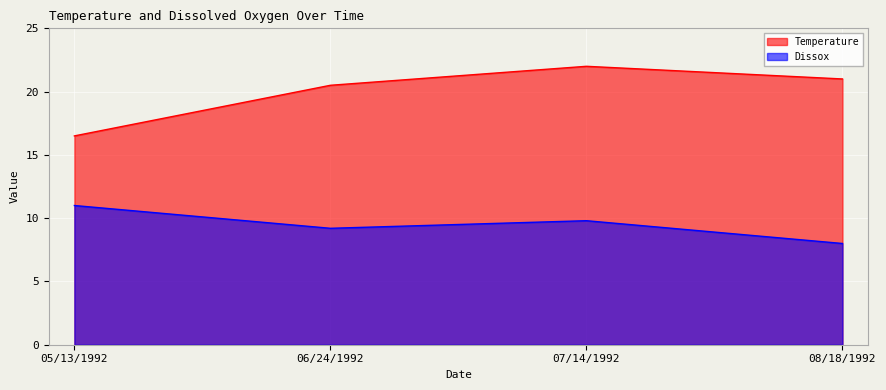

The value of Dissox at 06/24/1992 is 9.2. True or false?

True